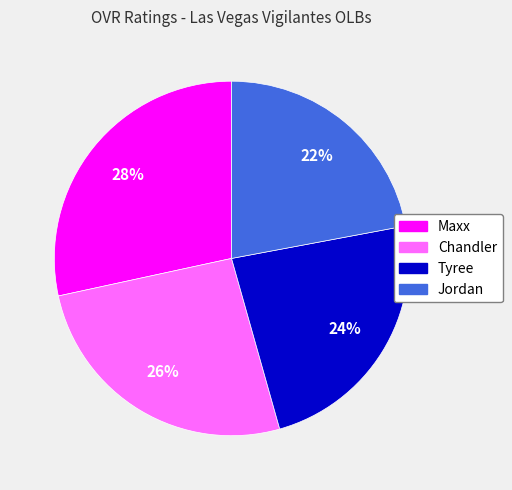

Is the sum of Chandler and Maxx greater than half?

Yes